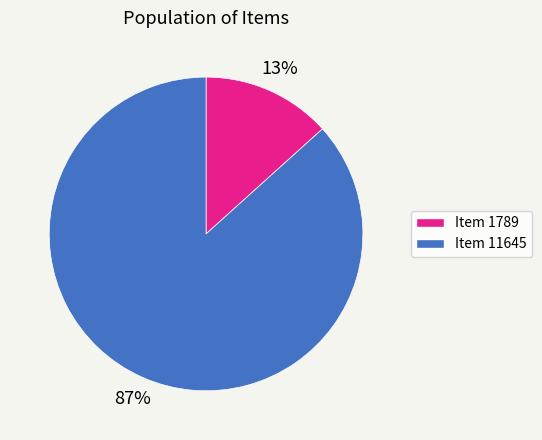

Is it true that Item 11645 is 87% of the pie?

True